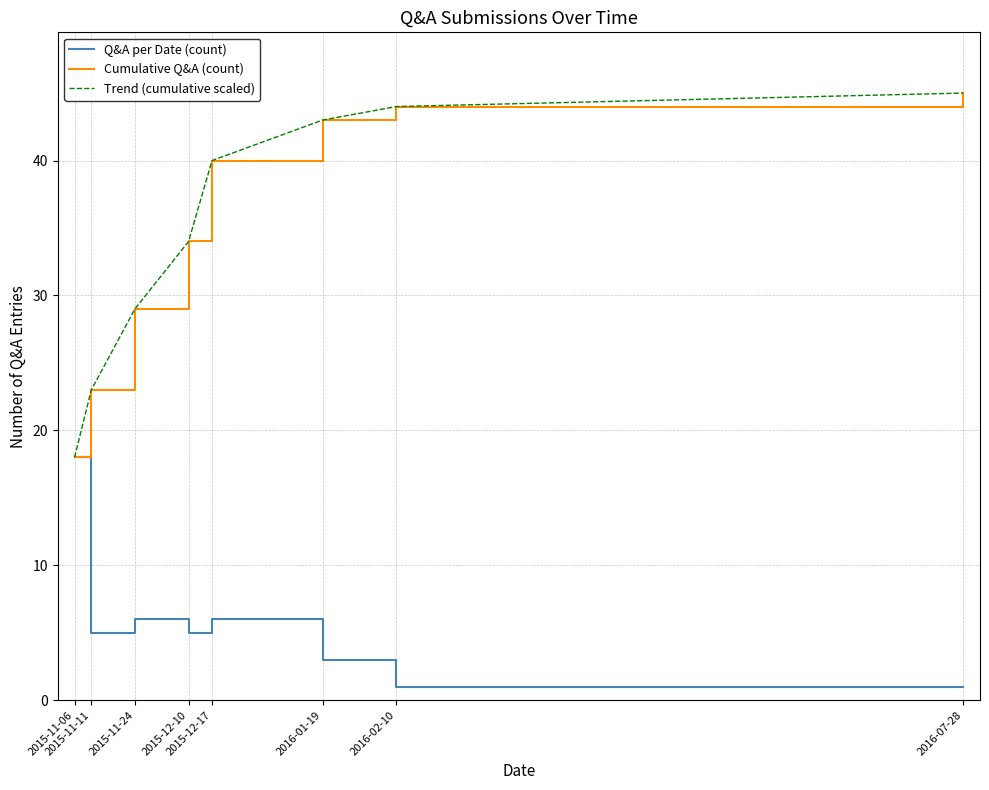

Does the chart have visible grid lines?

Yes